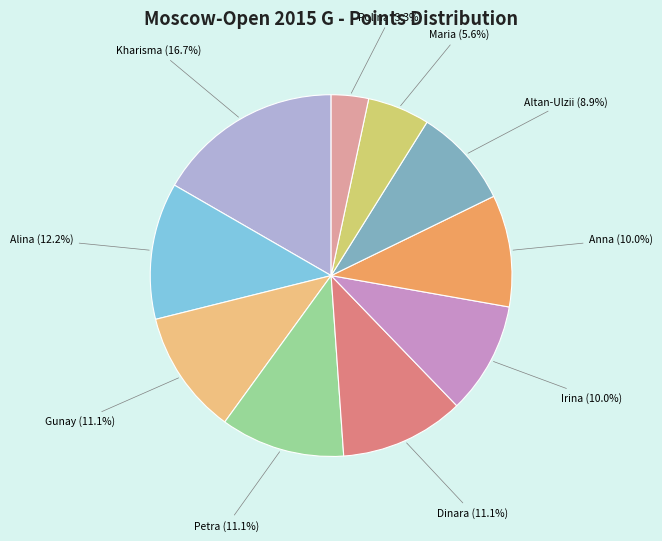

To the nearest percent, what is the difference between the largest and smallest slice percentages?

13%